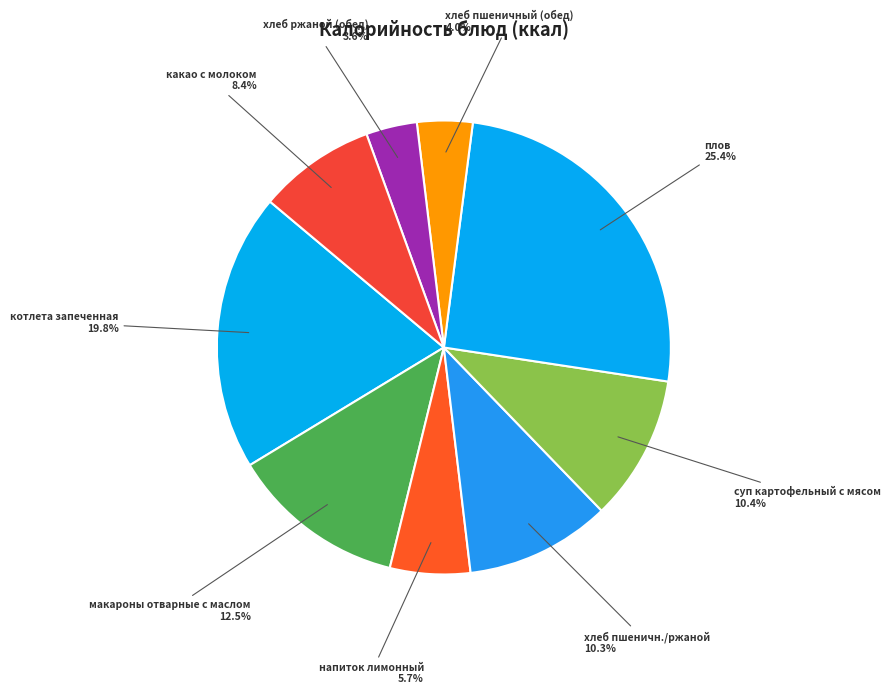

Is there a majority slice in this chart?

No